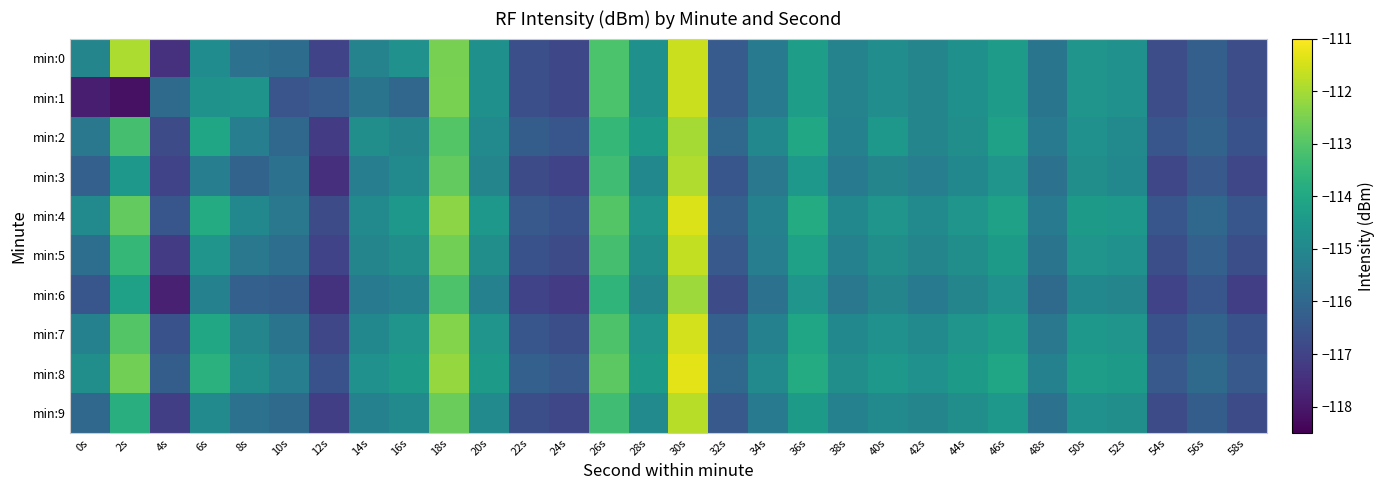

Which series has the largest total across all categories?

min:8